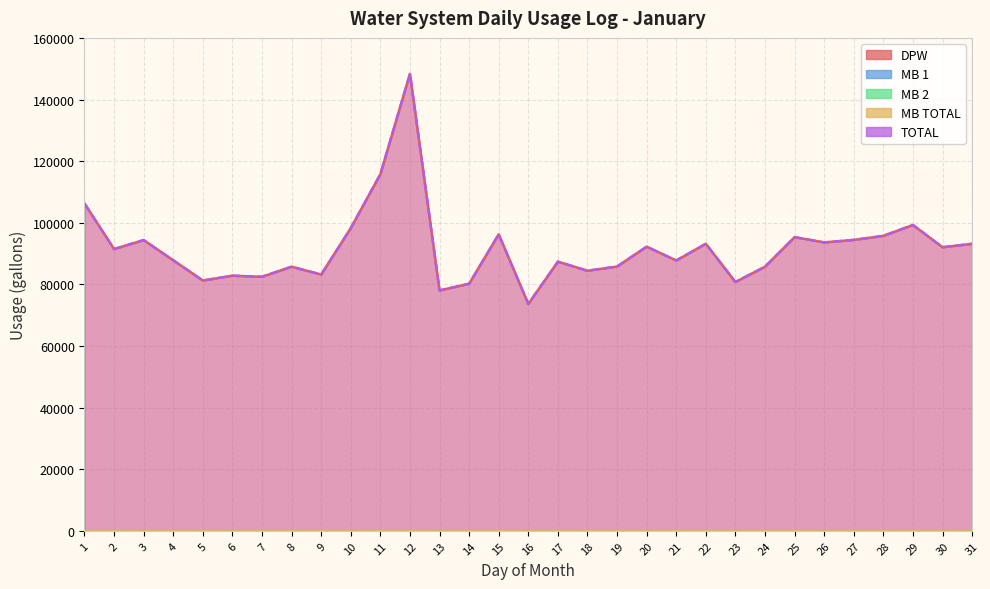

The MB 2 series shows 0 at 7. True or false?

True